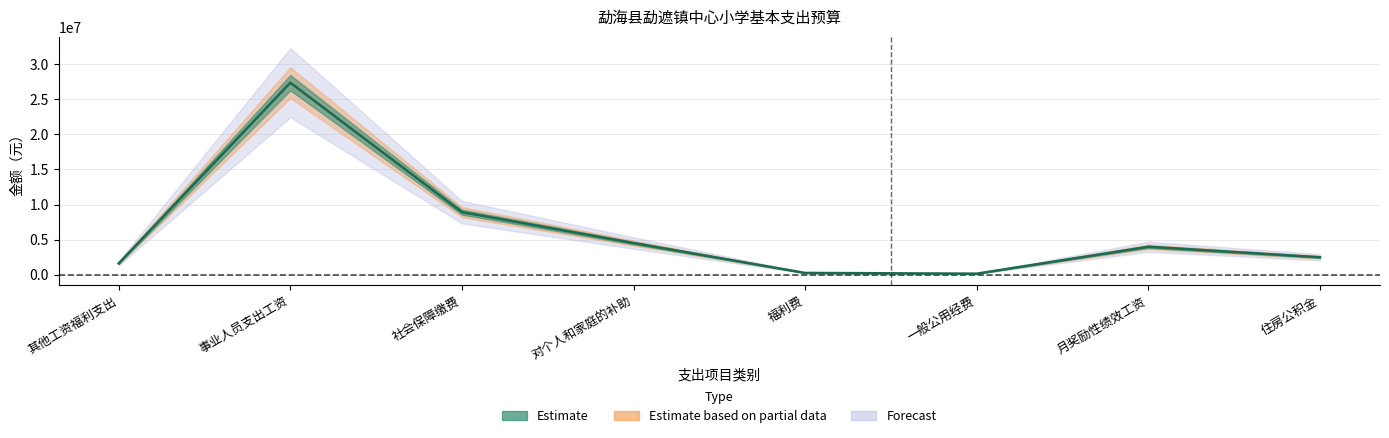

Reading right to left, extract all data points from this chart.

合计: 住房公积金=2498883.7	月奖励性绩效工资=3989088.0	一般公用经费=161200.0	福利费=262760.1	对个人和家庭的补助=4519466.9	社会保障缴费=8920807.9	事业人员支出工资=27359231.0	其他工资福利支出=1622688.0
一般公共预算: 住房公积金=2498883.7	月奖励性绩效工资=3989088.0	一般公用经费=161200.0	福利费=262760.1	对个人和家庭的补助=4519466.9	社会保障缴费=8920807.9	事业人员支出工资=27359231.0	其他工资福利支出=1622688.0
本级财力: 住房公积金=2498883.7	月奖励性绩效工资=3989088.0	一般公用经费=161200.0	福利费=262760.1	对个人和家庭的补助=4519466.9	社会保障缴费=8920807.9	事业人员支出工资=27359231.0	其他工资福利支出=1622688.0